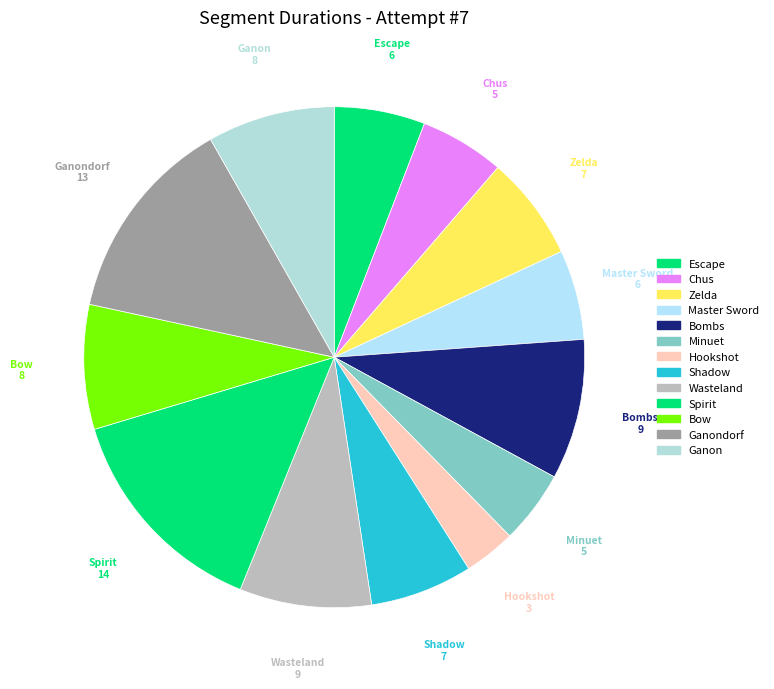

How many segments does this pie chart have?

13